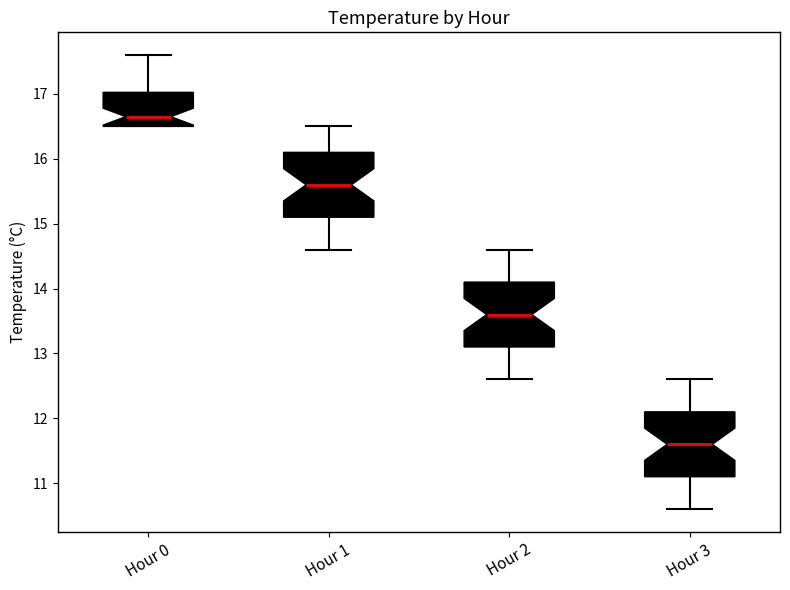

Reading left to right, transcribe this box plot: for each box, give where its median line is, the range the box spans, and where its two whiskers end, as read against the y-axis. The values are not printed on the chart, so give them approximately, as read against the axis.

Hour 0: median 16.7, box 16.5 to 17.0, whiskers 16.5 to 17.6
Hour 1: median 15.6, box 15.1 to 16.1, whiskers 14.6 to 16.5
Hour 2: median 13.6, box 13.1 to 14.1, whiskers 12.6 to 14.6
Hour 3: median 11.6, box 11.1 to 12.1, whiskers 10.6 to 12.6